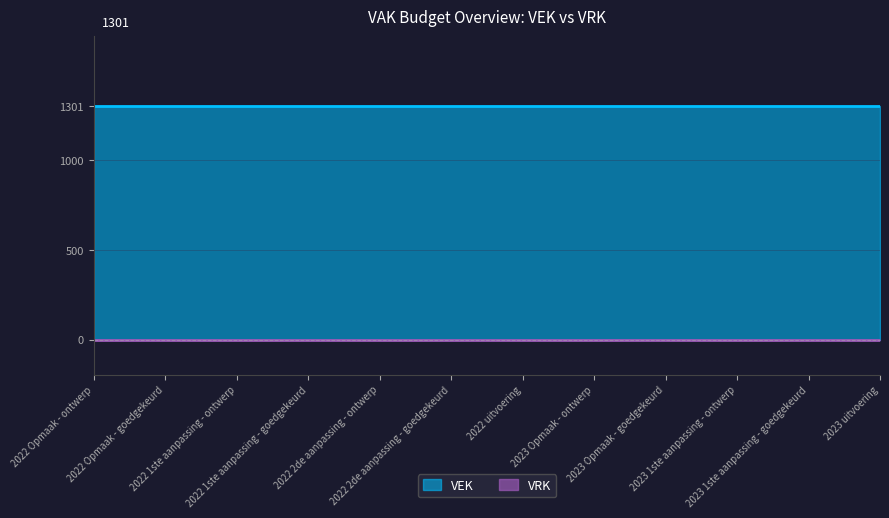

Does the chart have visible grid lines?

Yes